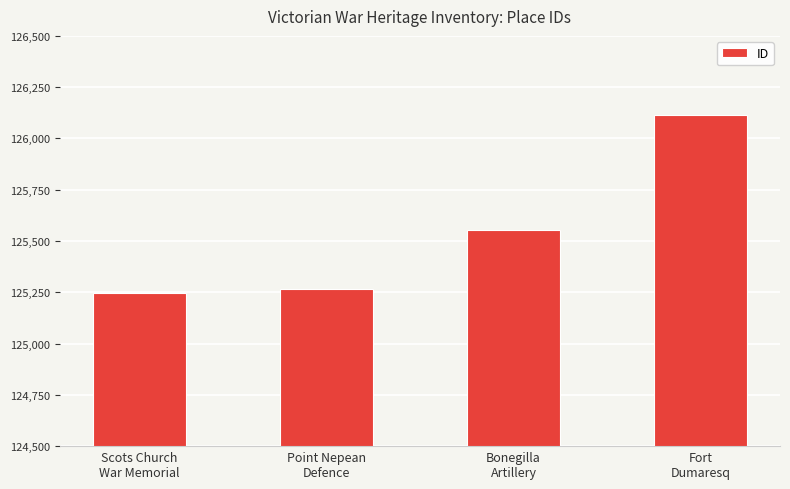

Reading left to right, list all the values displayed in this chart.

Scots Church
War Memorial=125246	Point Nepean
Defence=125267	Bonegilla
Artillery=125553	Fort
Dumaresq=126116